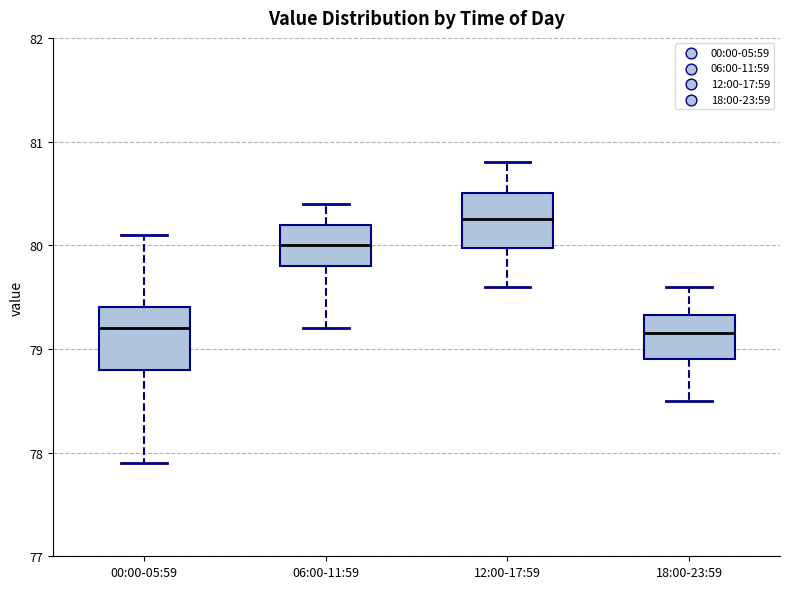

Reading left to right, transcribe this box plot: for each box, give where its median line is, the range the box spans, and where its two whiskers end, as read against the y-axis. The values are not printed on the chart, so give them approximately, as read against the axis.

00:00-05:59: median 79.2, box 78.8 to 79.4, whiskers 77.9 to 80.1
06:00-11:59: median 80.0, box 79.8 to 80.2, whiskers 79.2 to 80.4
12:00-17:59: median 80.3, box 80.0 to 80.5, whiskers 79.6 to 80.8
18:00-23:59: median 79.2, box 78.9 to 79.3, whiskers 78.5 to 79.6